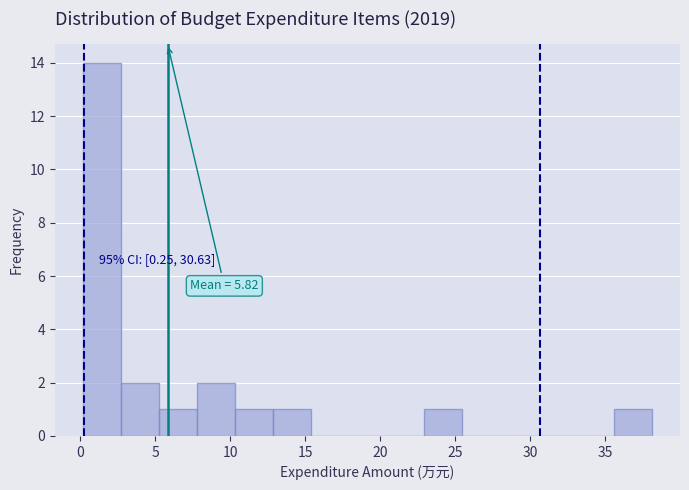

Over which range of the x-axis is the bar tallest?

0.0 to 2.5